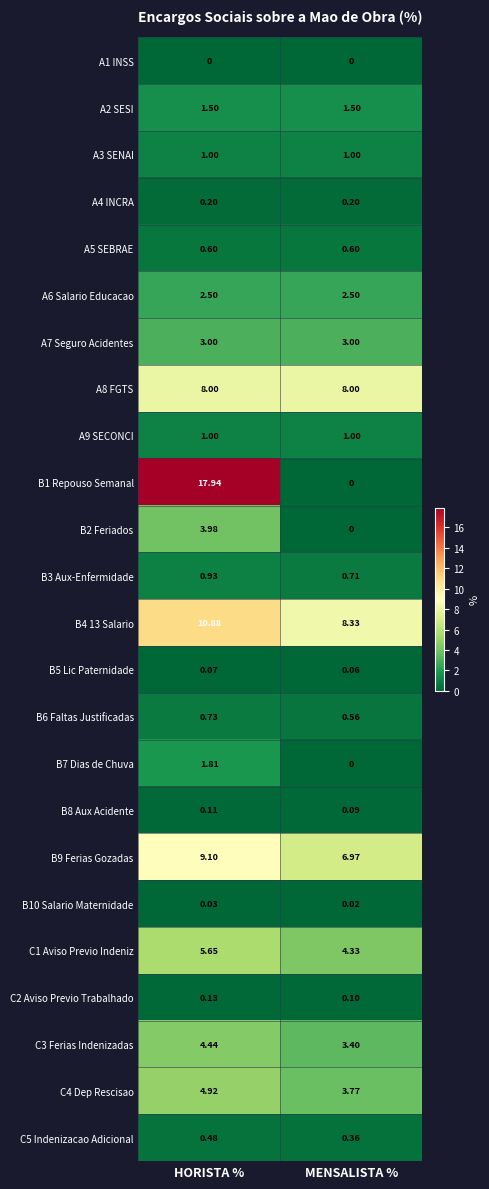

List the labels in order of C4 Dep Rescisao value, largest first.

HORISTA %, MENSALISTA %